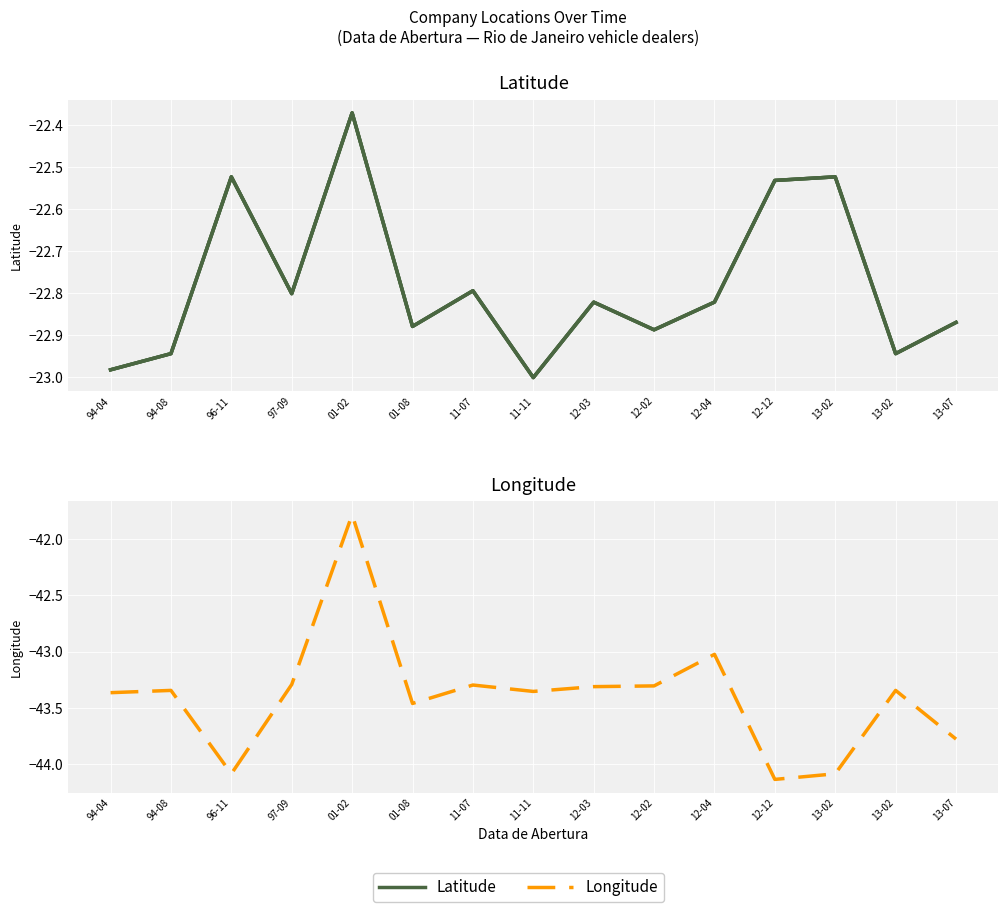

Is the value of Longitude (overlay) at 11-11 greater than the value of Longitude at 97-09?

Yes